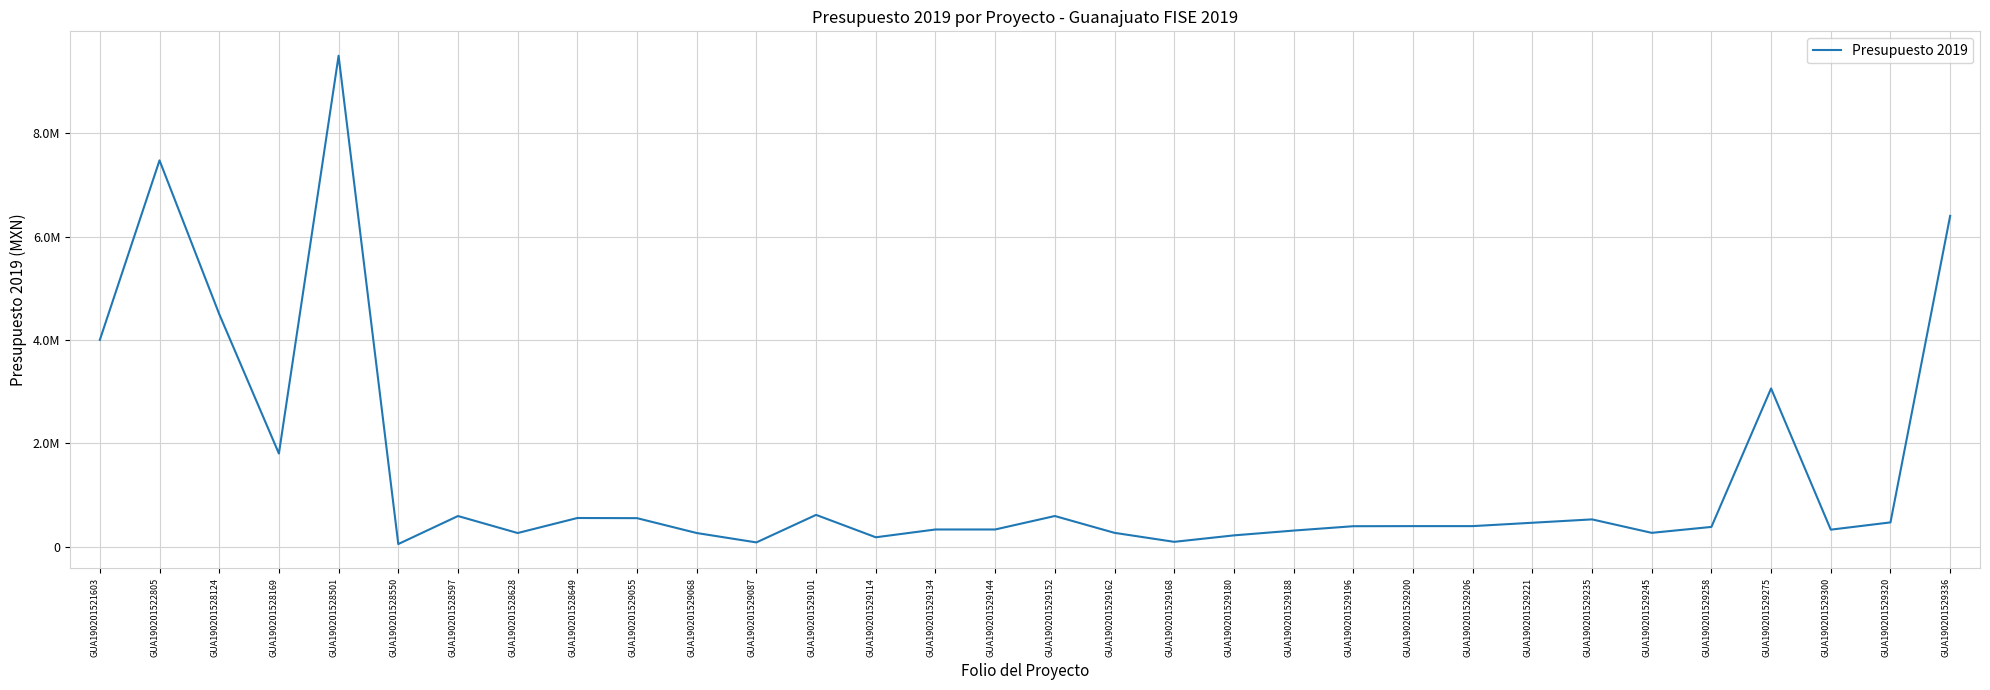

Where does the data first go above 395548?

GUA190201521603